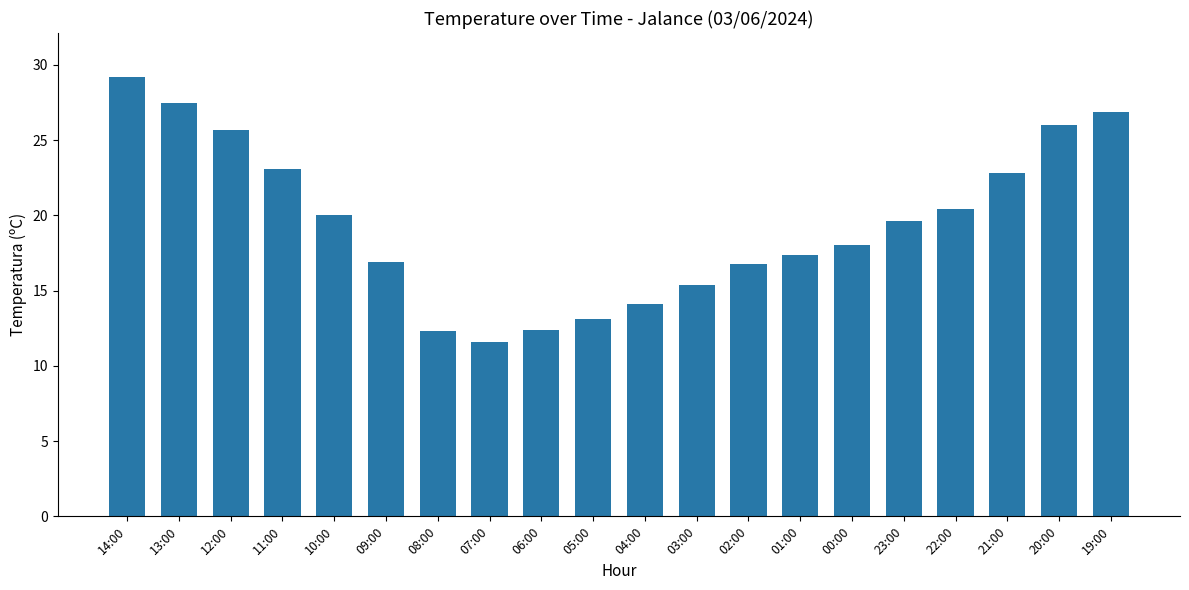

True or false: the data shows 13.1 at 05:00.

True